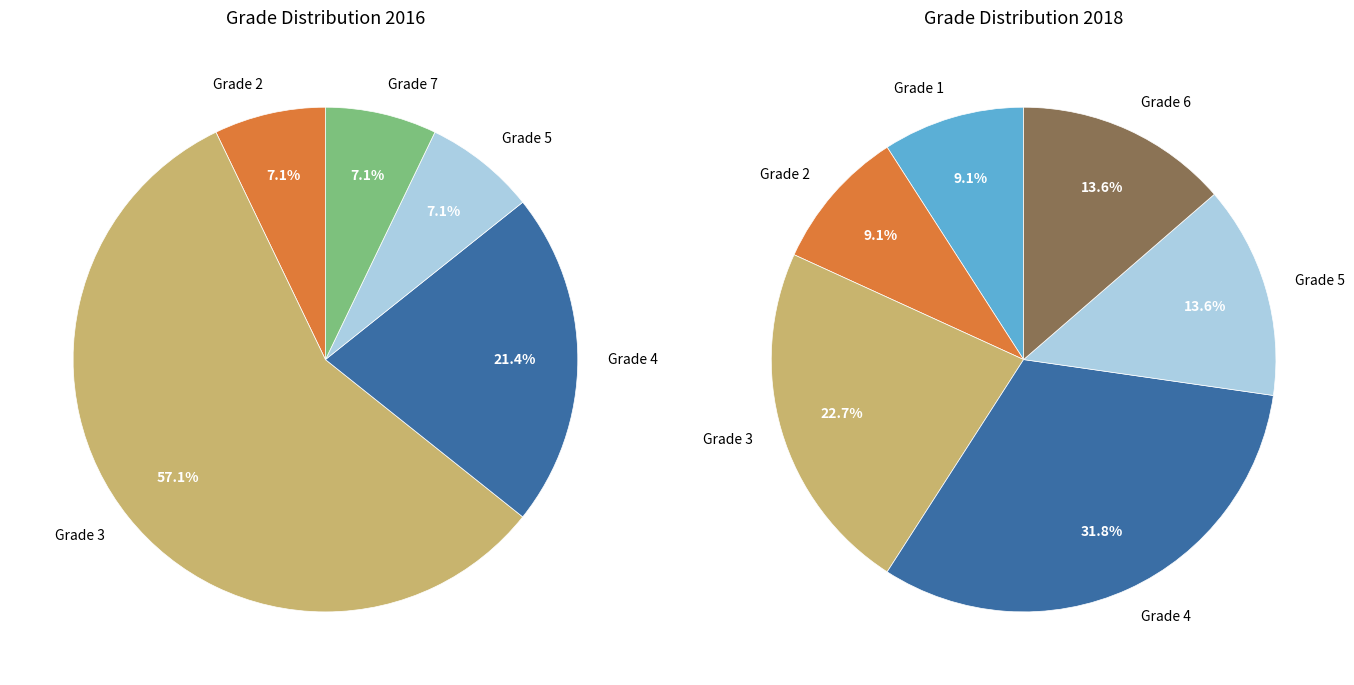

Is 4 the majority of the pie?

No